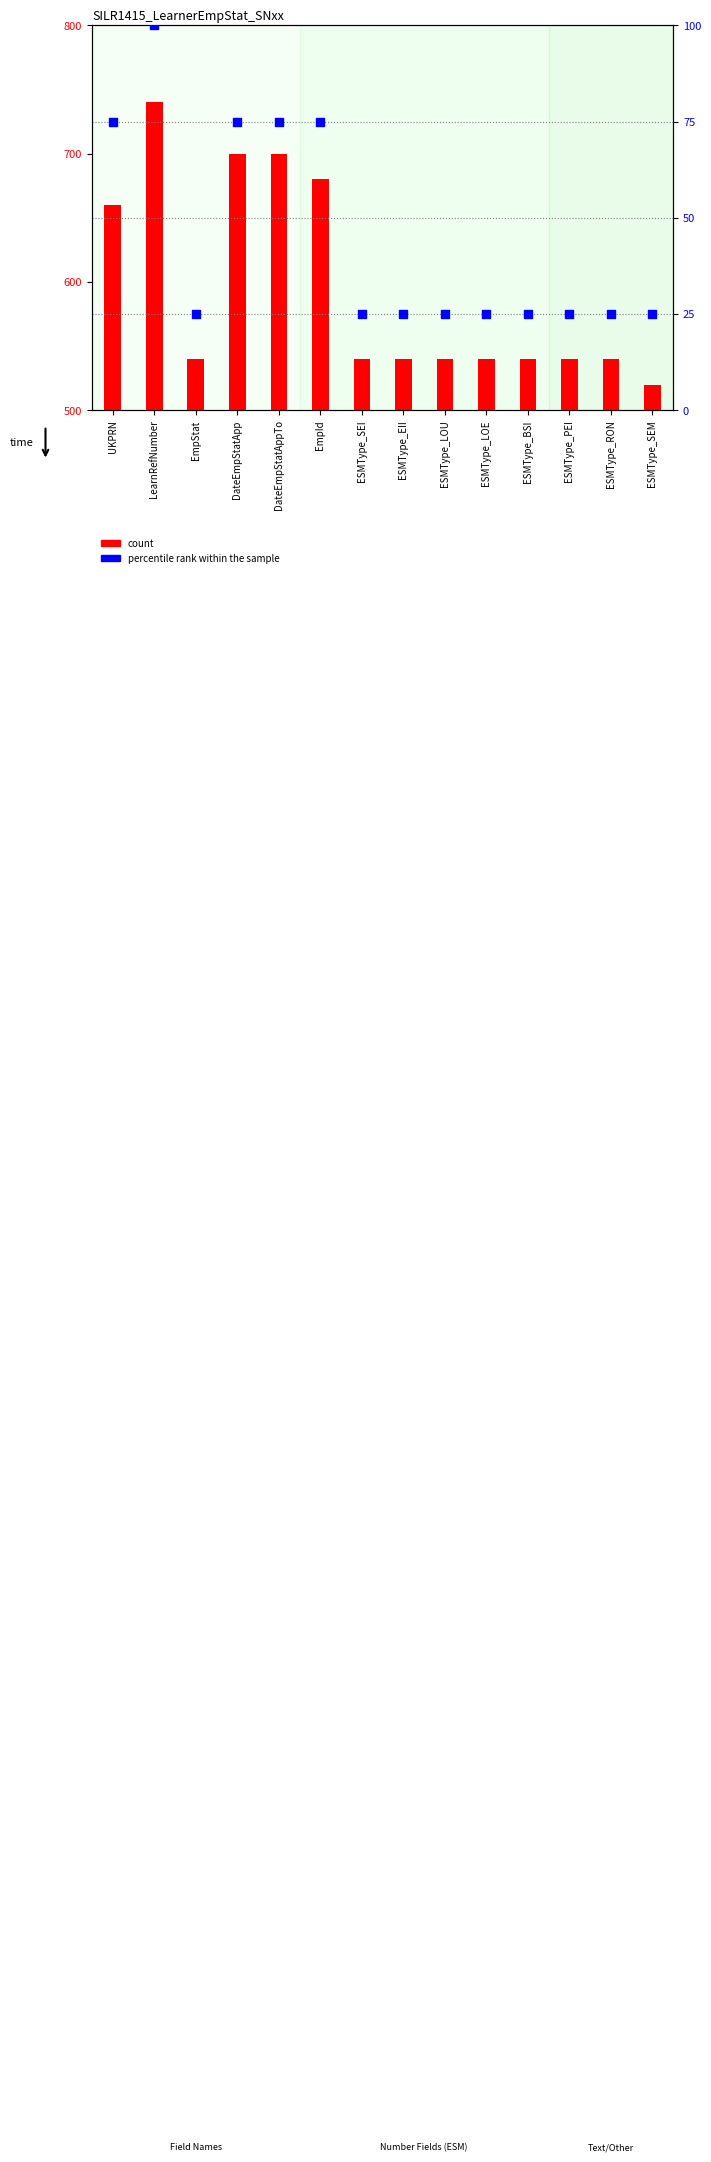

Which series contains the highest Y value?

percentile rank within the sample